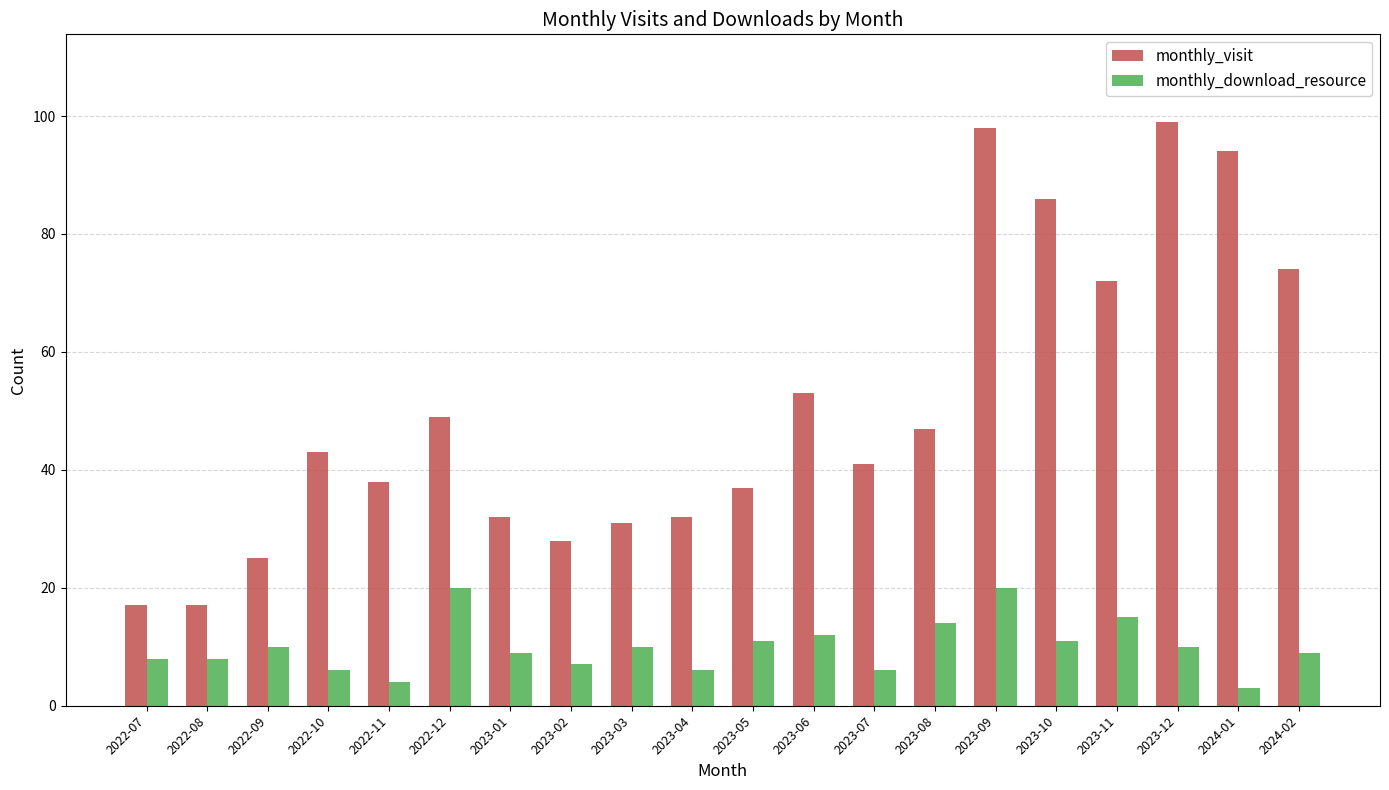

What is the highest value of the monthly_download_resource series?

20